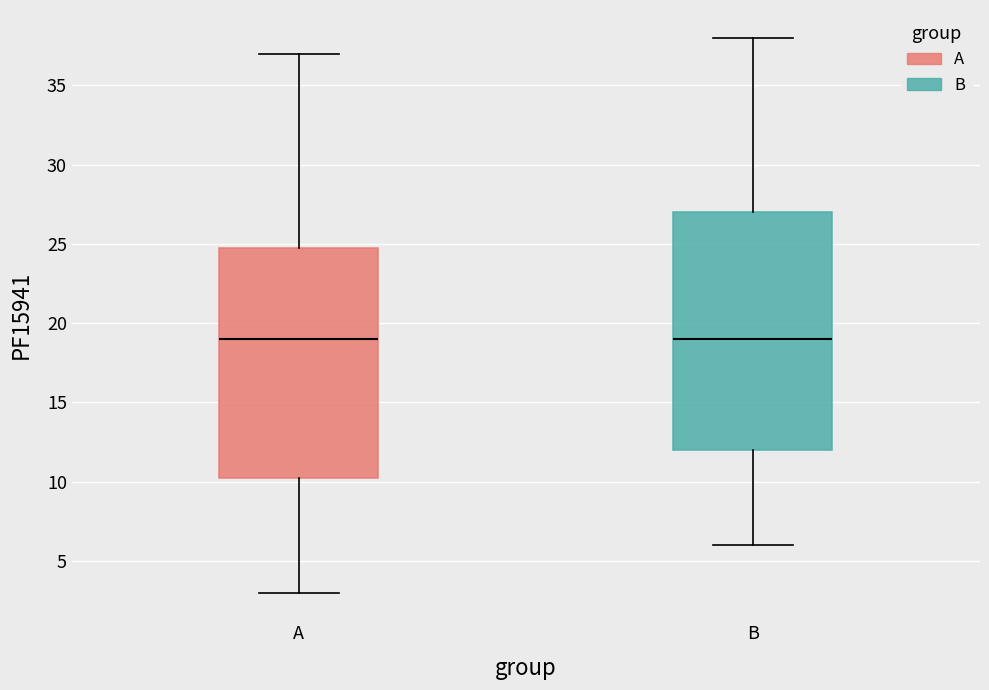

Where does the upper whisker of the box for B end on the y-axis? The values are not printed on the chart, so give them approximately, as read against the axis.

38.0